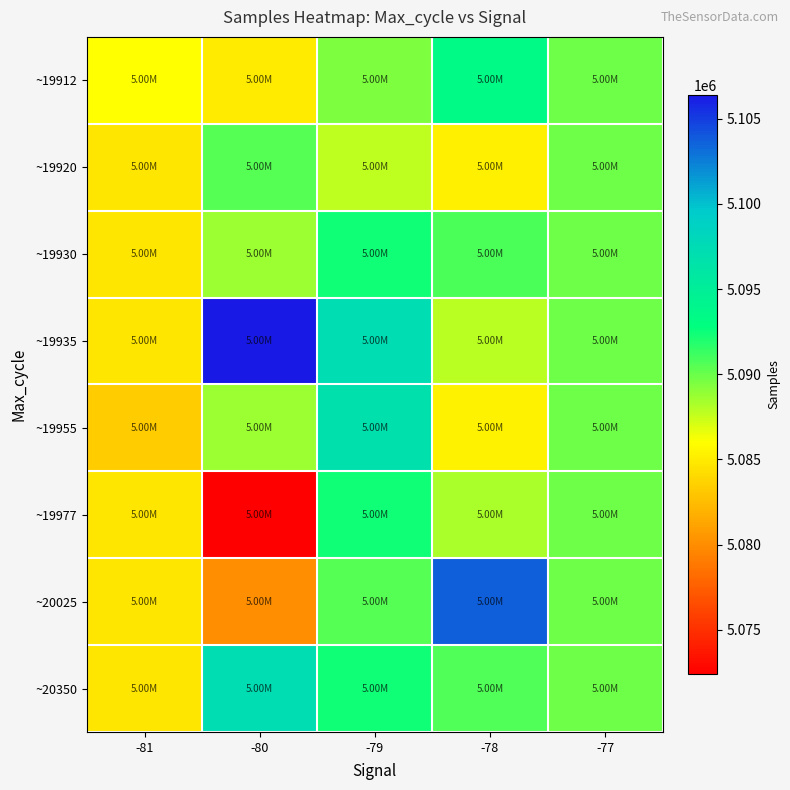

Which series has the largest range (max minus min)?

~20025